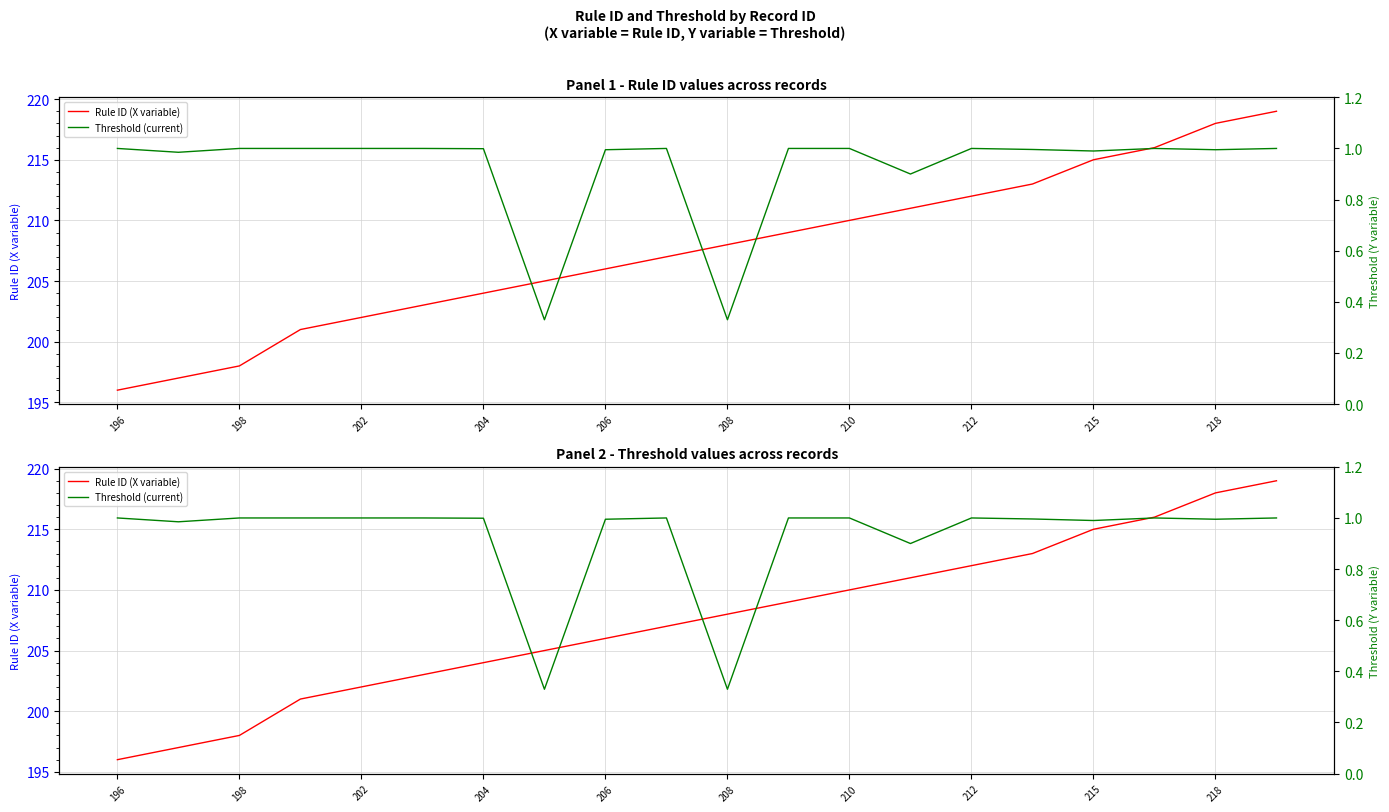

True or false: Rule ID (X variable) and Threshold (current) cross at least once.

False